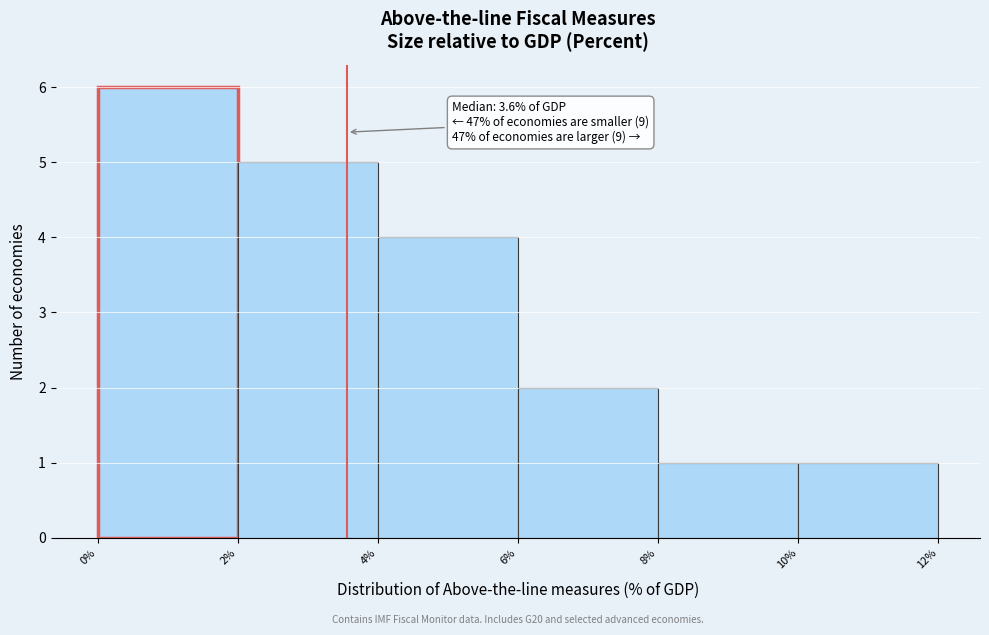

Which range on the x-axis has the tallest bar?

0% to 2%